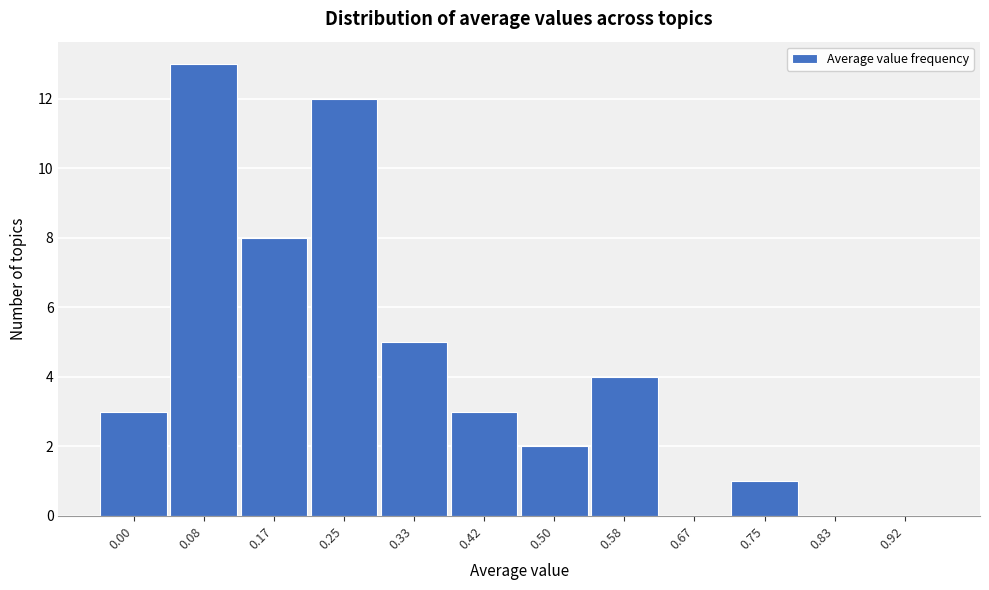

Reading right to left, list all the values displayed in this chart.

0.92=0	0.83=0	0.75=1	0.67=0	0.58=4	0.50=2	0.42=3	0.33=5	0.25=12	0.17=8	0.08=13	0.00=3